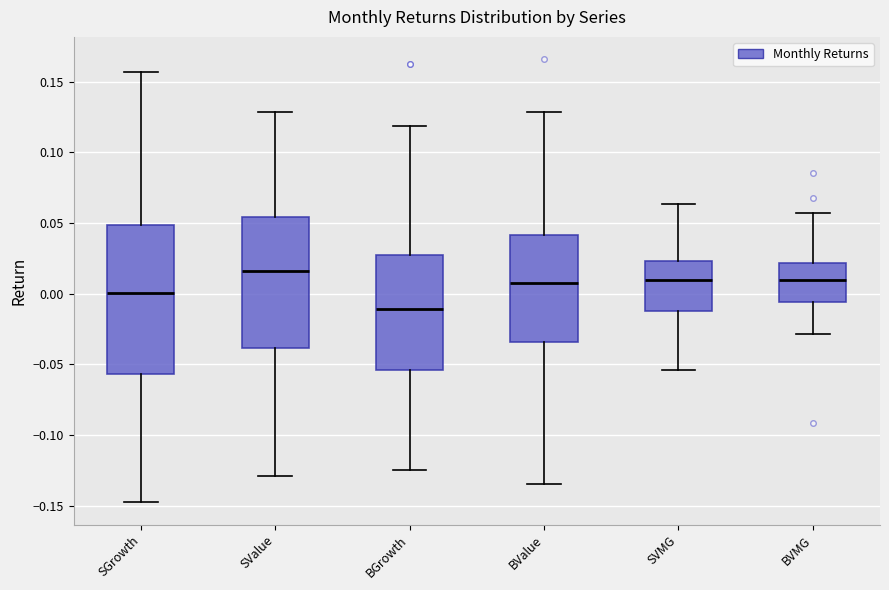

Reading left to right, transcribe this box plot: for each box, give where its median line is, the range the box spans, and where its two whiskers end, as read against the y-axis. The values are not printed on the chart, so give them approximately, as read against the axis.

SGrowth: median 0.000, box -0.055 to 0.050, whiskers -0.150 to 0.155
SValue: median 0.015, box -0.040 to 0.055, whiskers -0.130 to 0.130
BGrowth: median -0.010, box -0.055 to 0.025, whiskers -0.125 to 0.120
BValue: median 0.005, box -0.035 to 0.040, whiskers -0.135 to 0.130
SVMG: median 0.010, box -0.010 to 0.025, whiskers -0.055 to 0.065
BVMG: median 0.010, box -0.005 to 0.020, whiskers -0.030 to 0.055